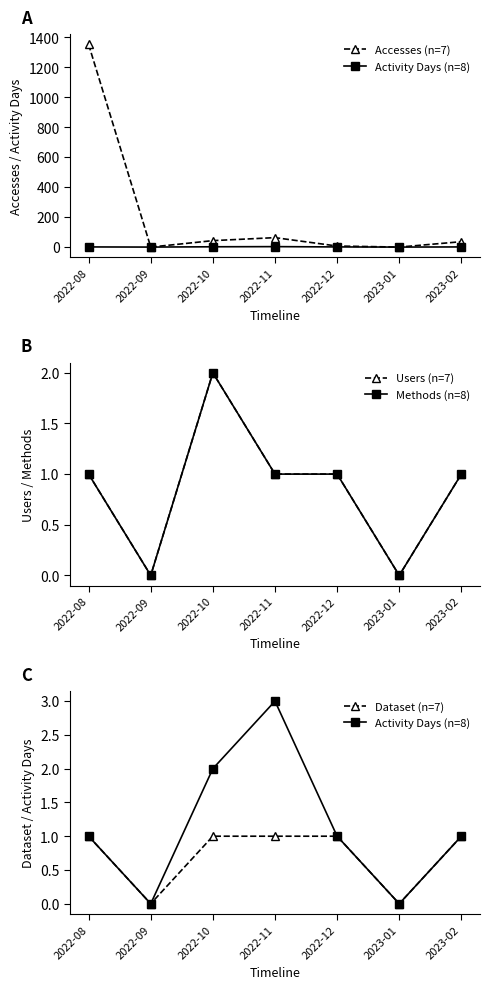

How many data points in Accesses (n=7) are above 36?

3